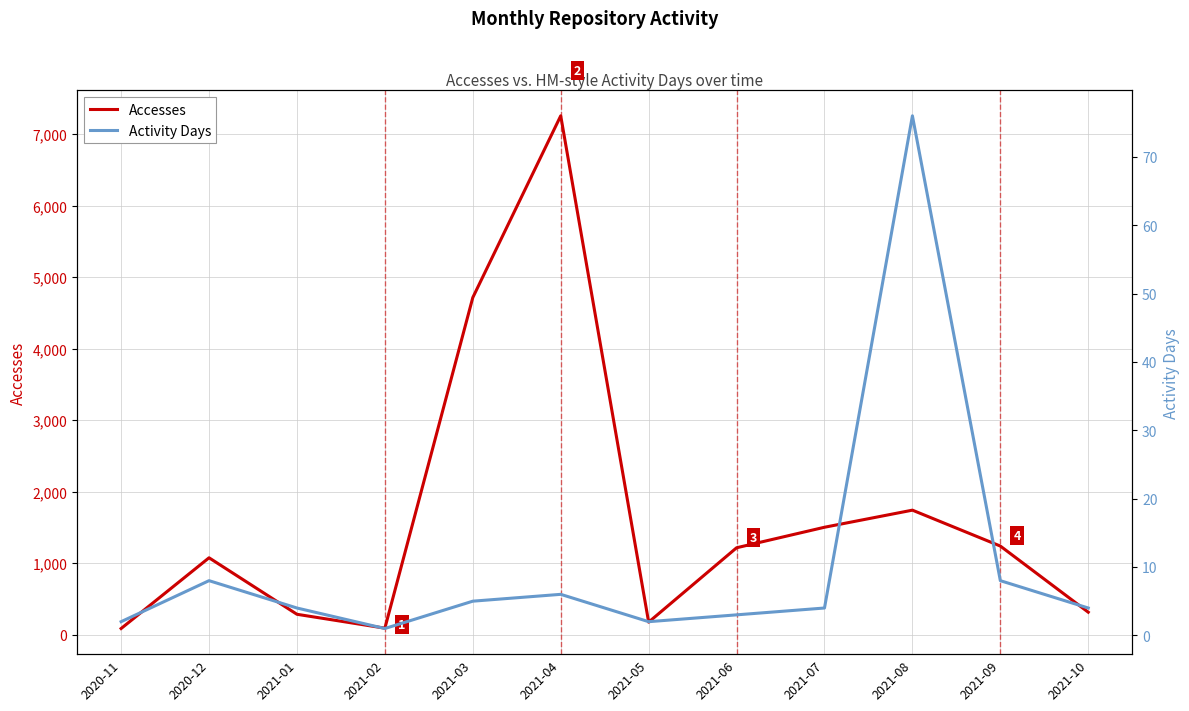

How many values in the Accesses series exceed 1216?

5